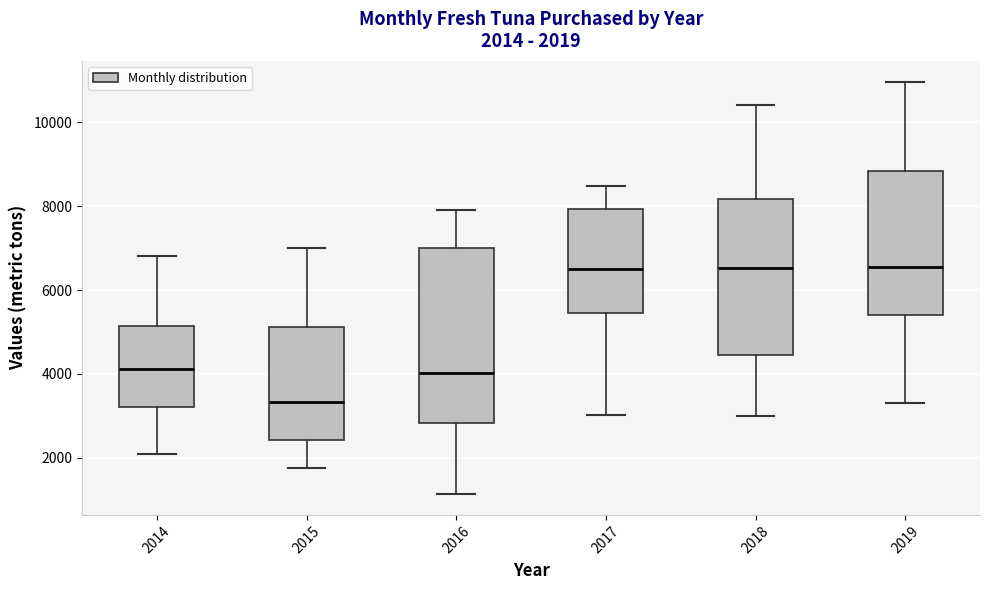

Which box's median line is the lowest?

2015